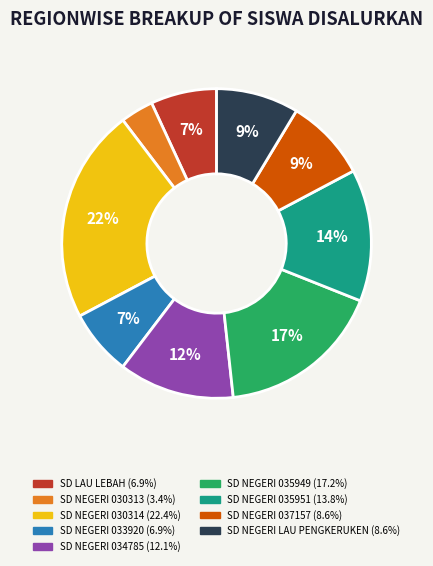

Combined, do SD NEGERI 034785 and SD NEGERI LAU PENGKERUKEN account for over 50%?

No